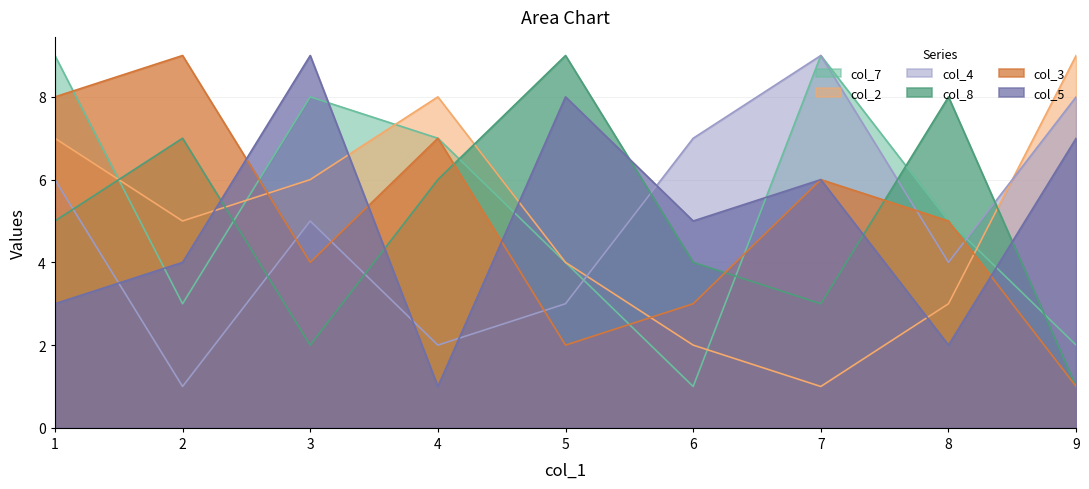

How many col_5 values are between 3 and 7?

5